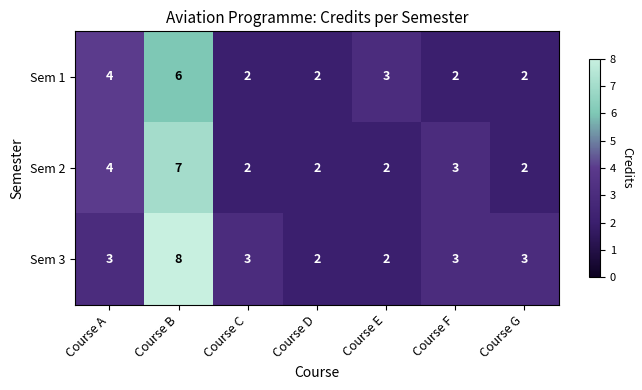

List the series in order of their overall mean, highest first.

Sem 3, Sem 2, Sem 1